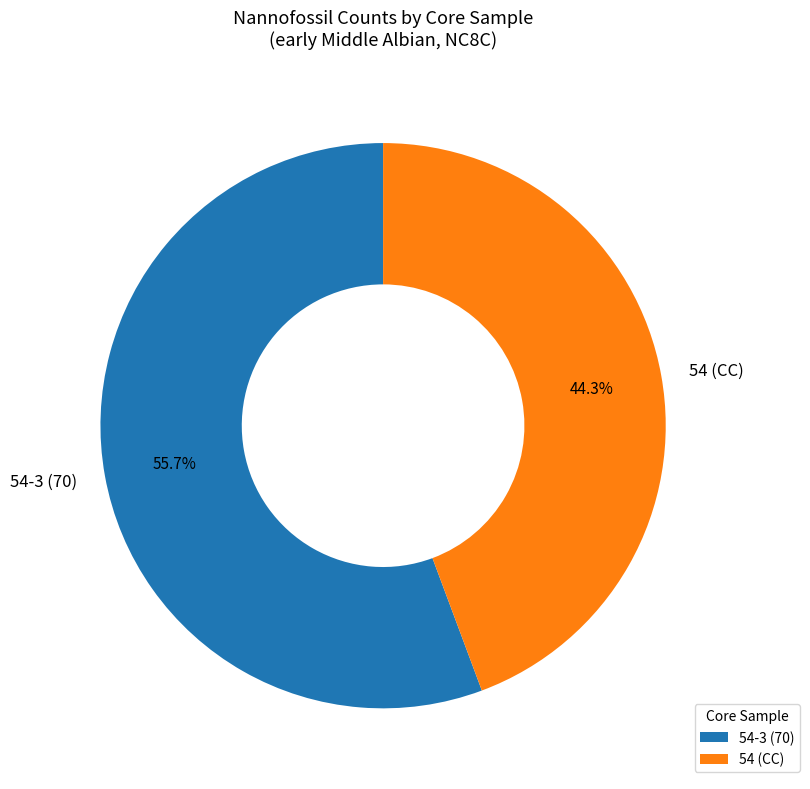

Which category has the biggest portion of the pie?

54-3 (70)